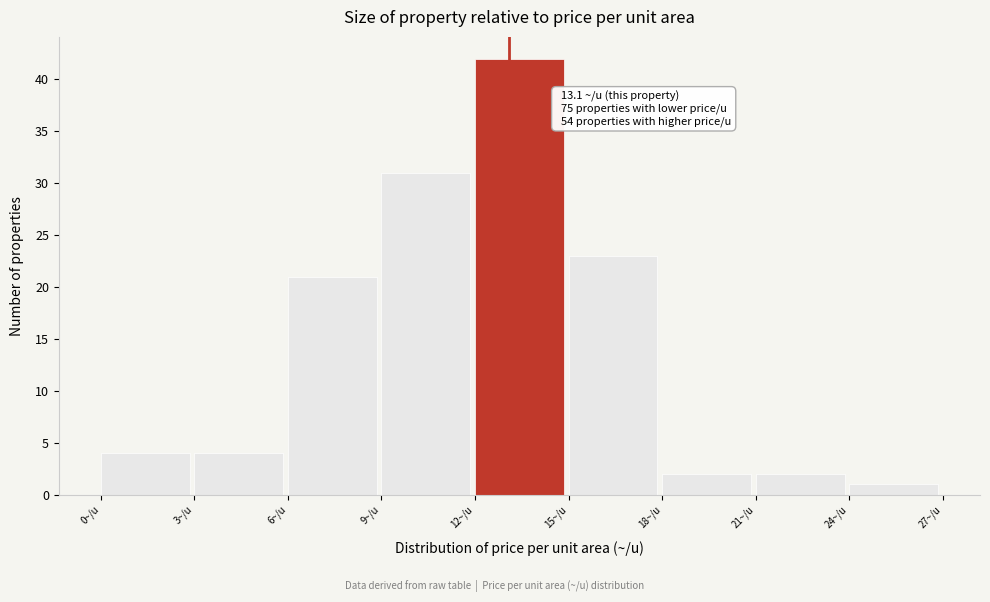

Which range on the x-axis has the tallest bar?

12 to 15